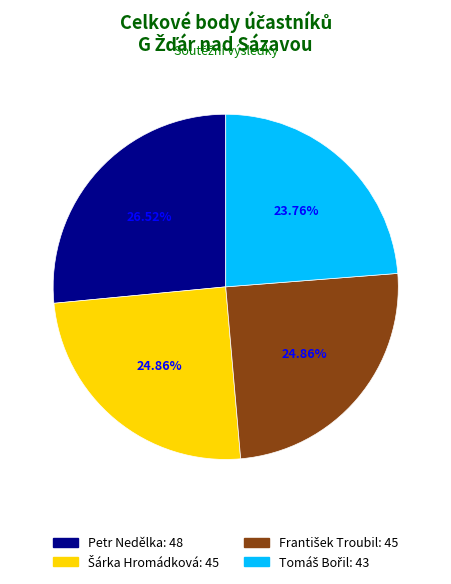

Count the number of slices in the pie.

4